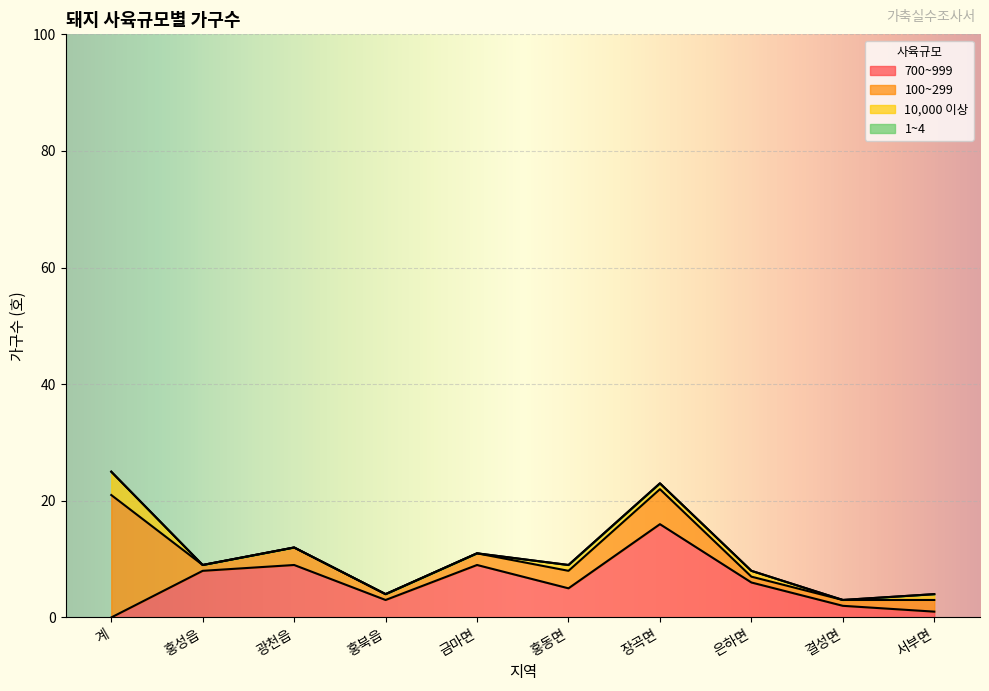

What is the total value across all series at 서부면?

4